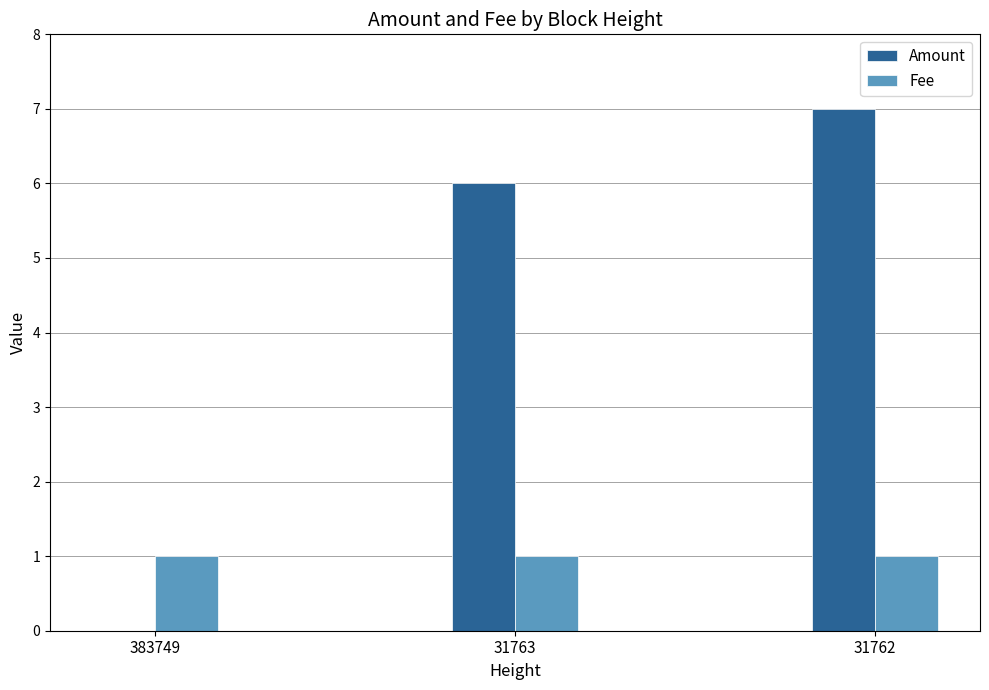

What is the highest value of the Amount series?

7